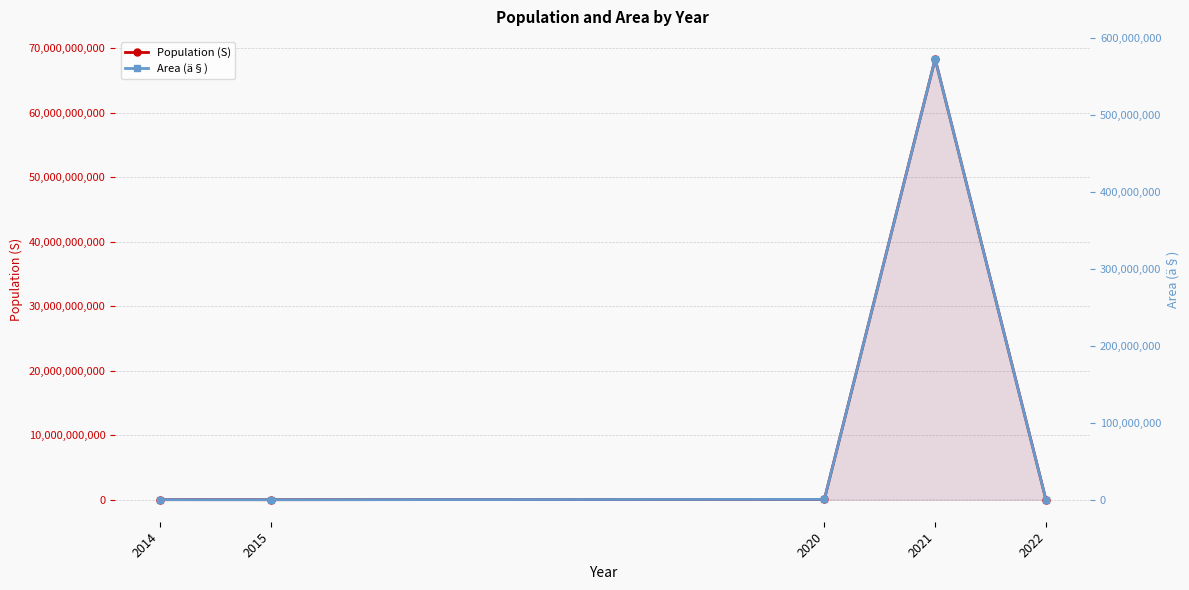

Which category has the highest value in the Population (S) series?

2021